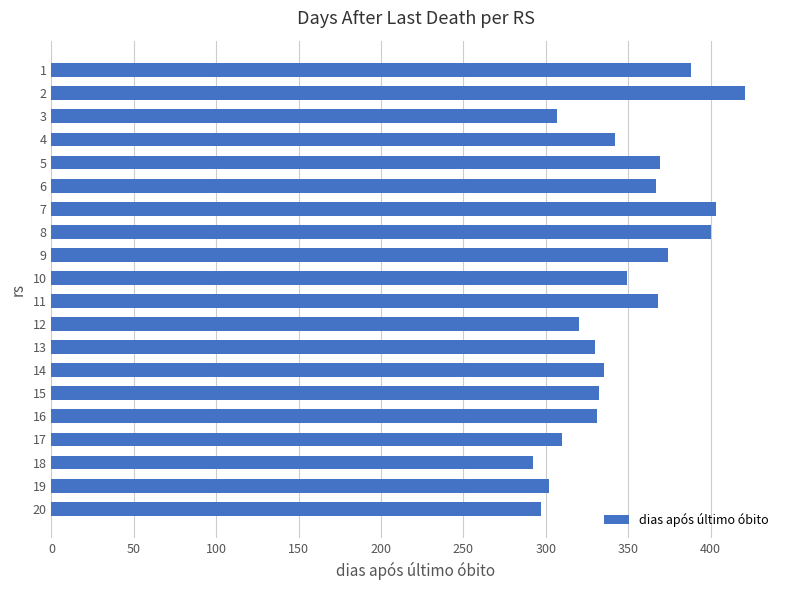

What is the greatest value displayed?

421